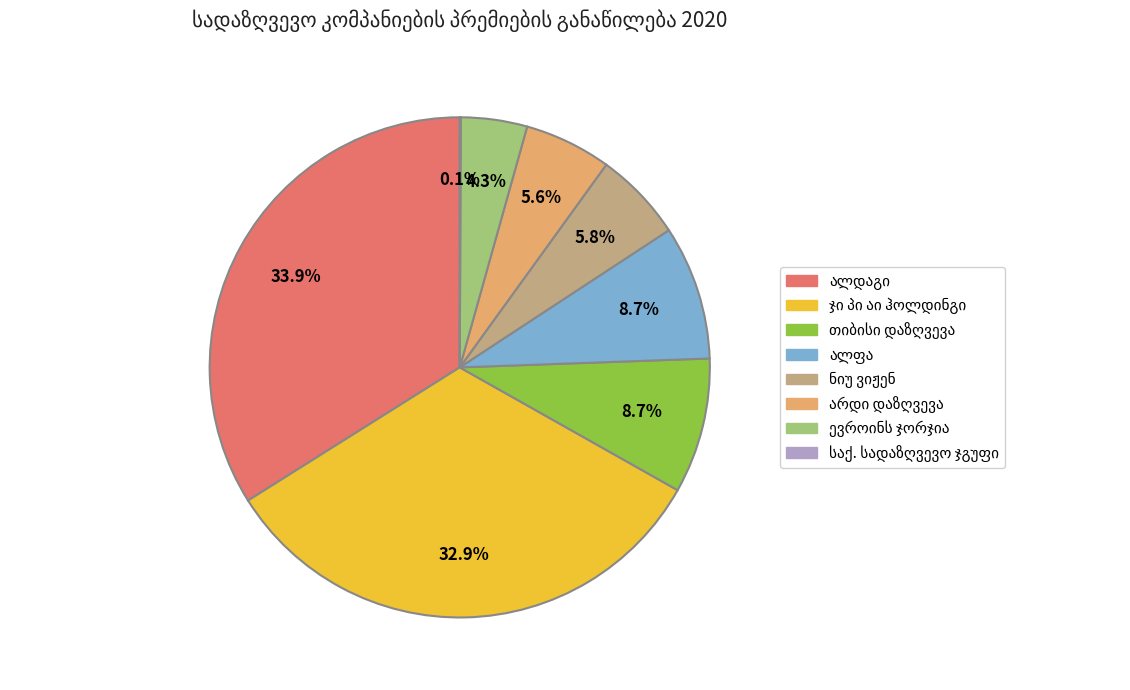

Does any single category account for the majority?

No